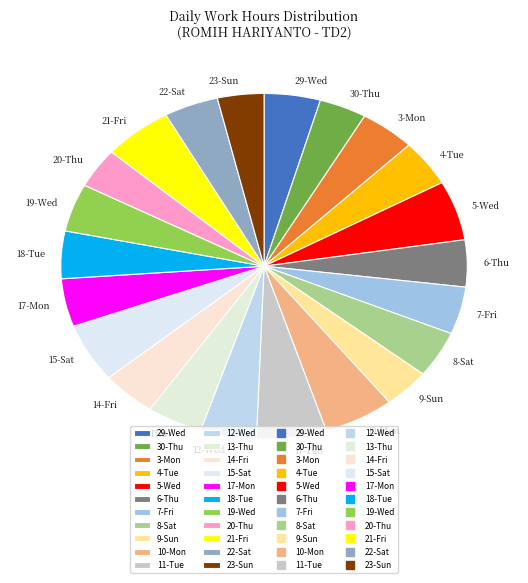

Is it true that 5-Wed is 15% of the pie?

False